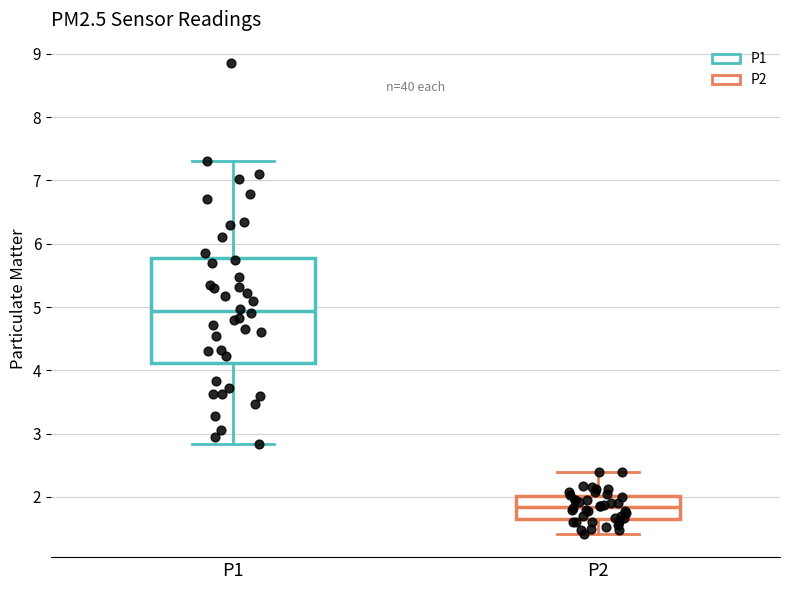

Which box's median line is the lowest?

P2